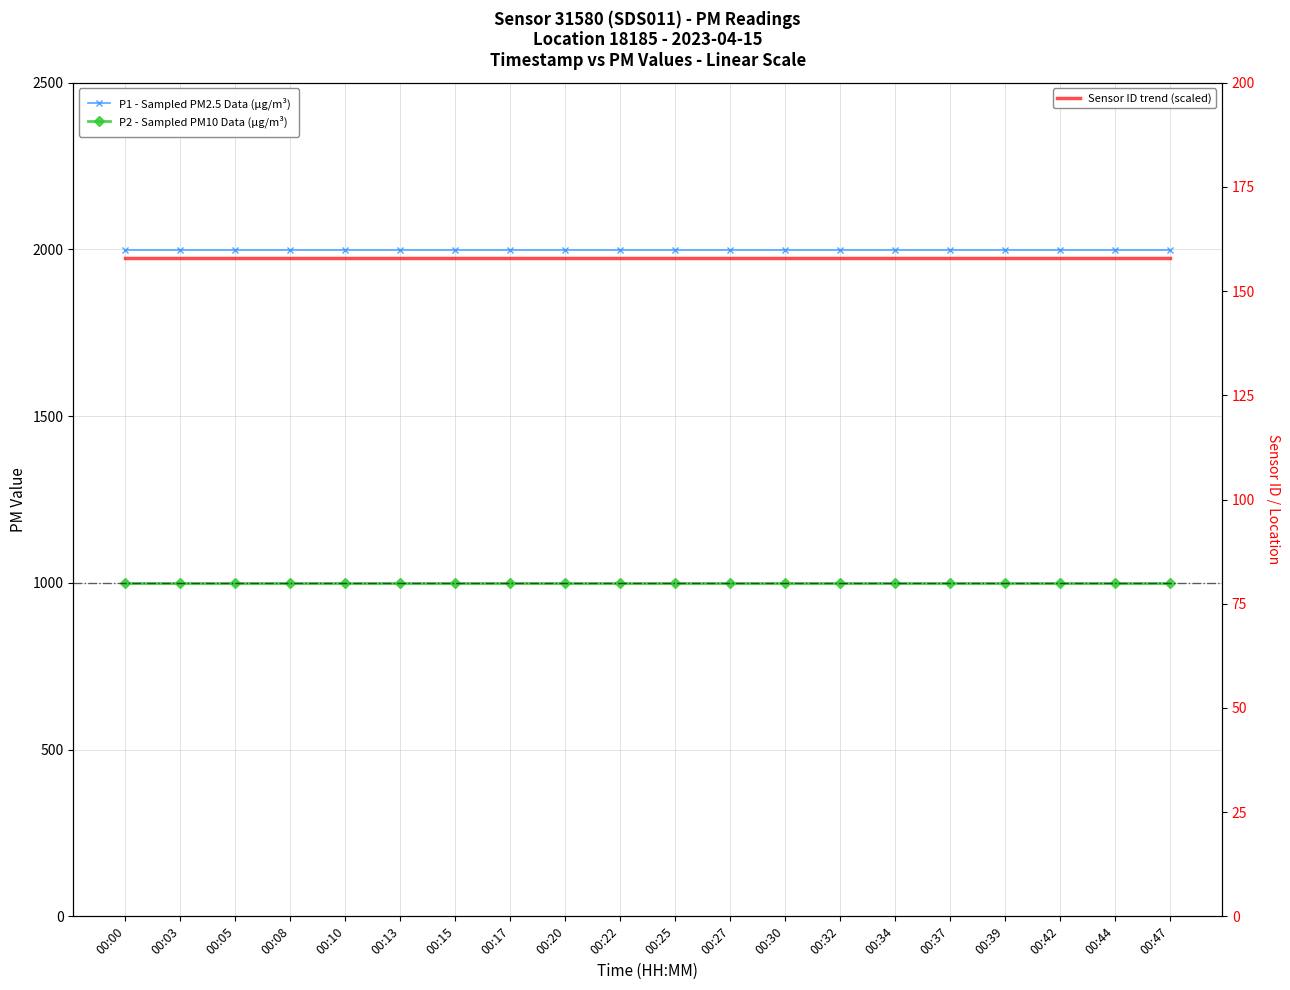

True or false: P2 - Sampled PM10 Data (µg/m³) and Sensor ID trend (scaled) intersect in this chart.

False